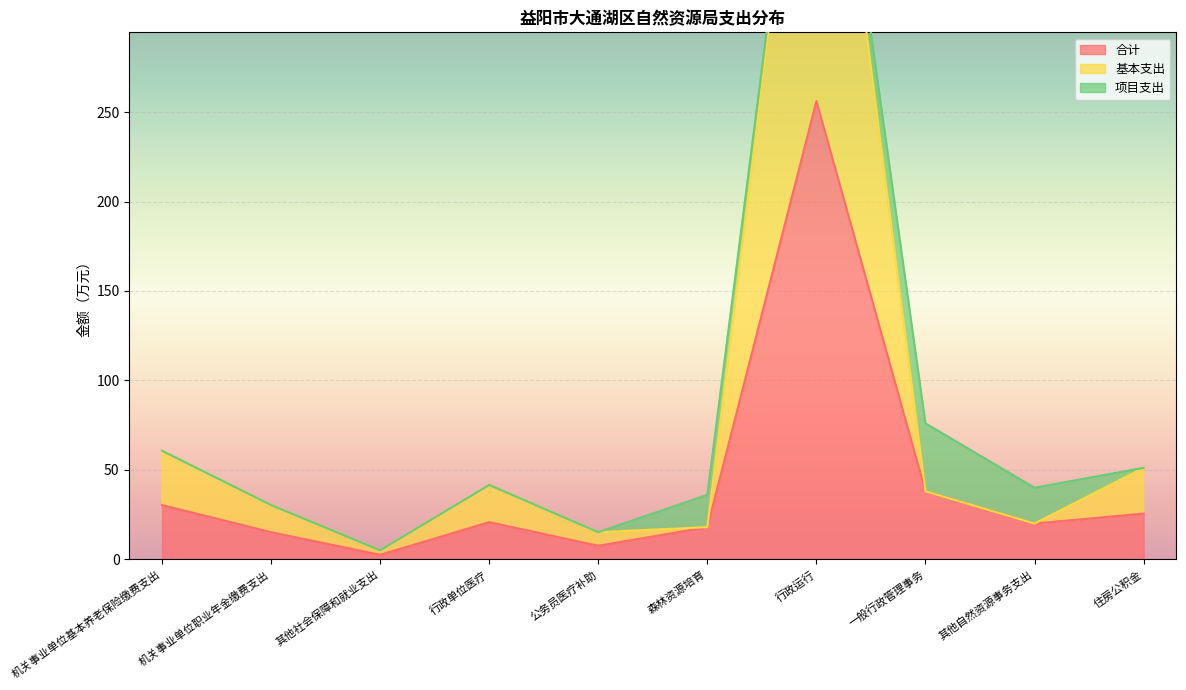

Which has a higher value, 其他社会保障和就业支出 or 一般行政管理事务?

一般行政管理事务